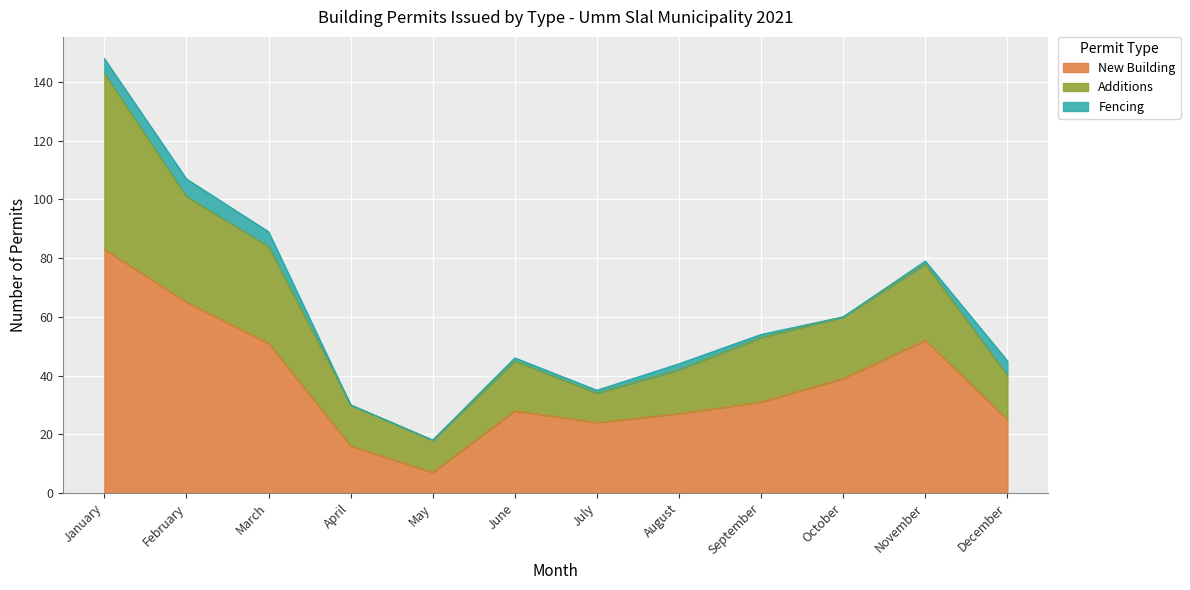

What is the difference between the Fencing values at May and November?

1